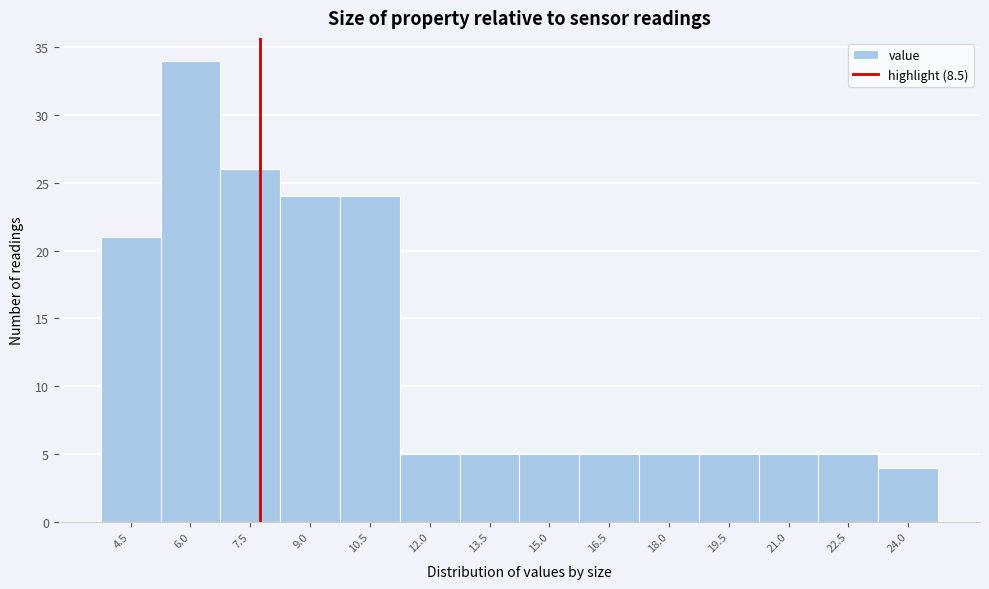

Reading left to right, list all the values displayed in this chart.

4.5=21	6.0=34	7.5=26	9.0=24	10.5=24	12.0=5	13.5=5	15.0=5	16.5=5	18.0=5	19.5=5	21.0=5	22.5=5	24.0=4